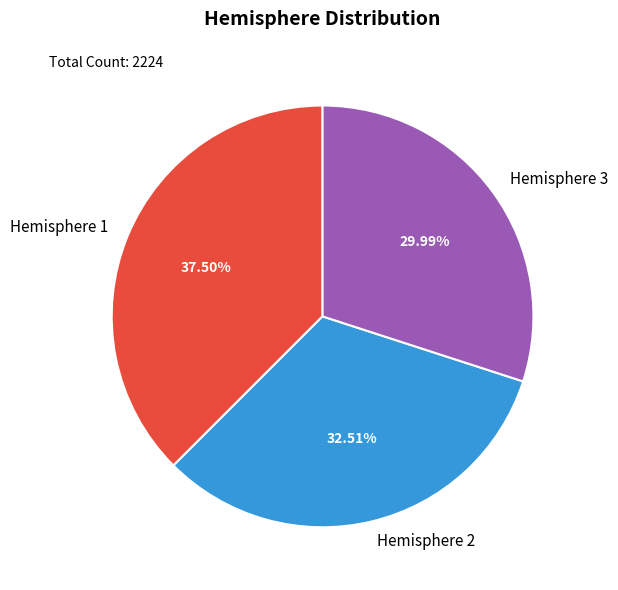

To the nearest percent, what is the average slice percentage?

33%